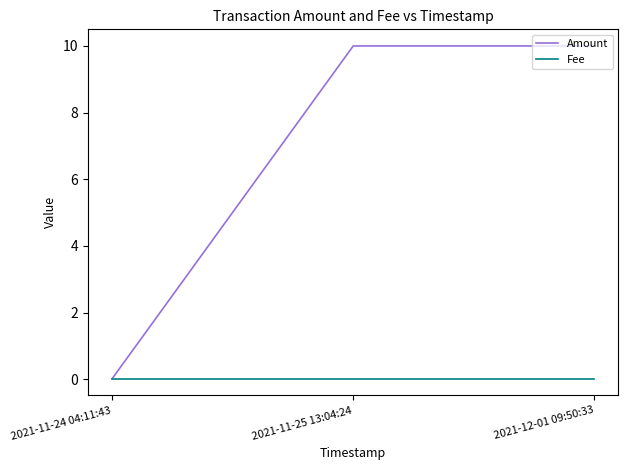

Rank the series by their average value, from highest to lowest.

Amount, Fee